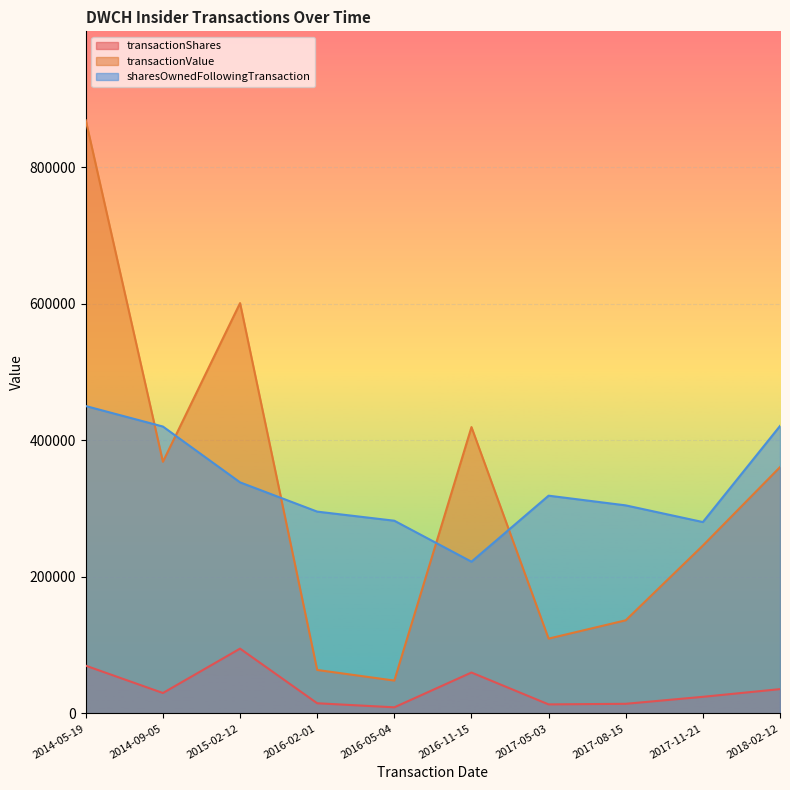

True or false: transactionValue and transactionShares intersect in this chart.

False